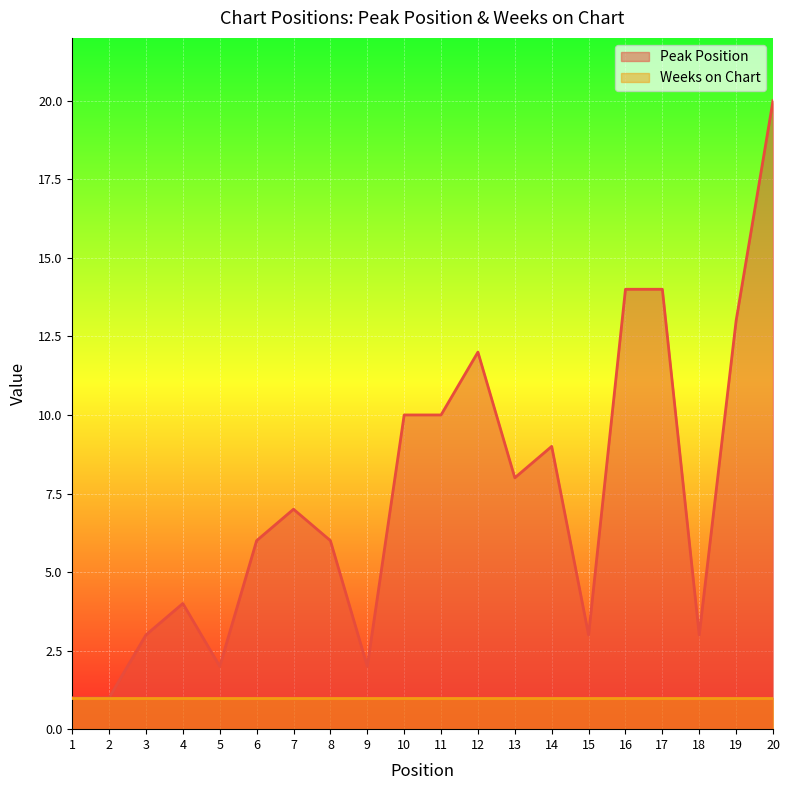

At which category does the data reach its first local peak?

4